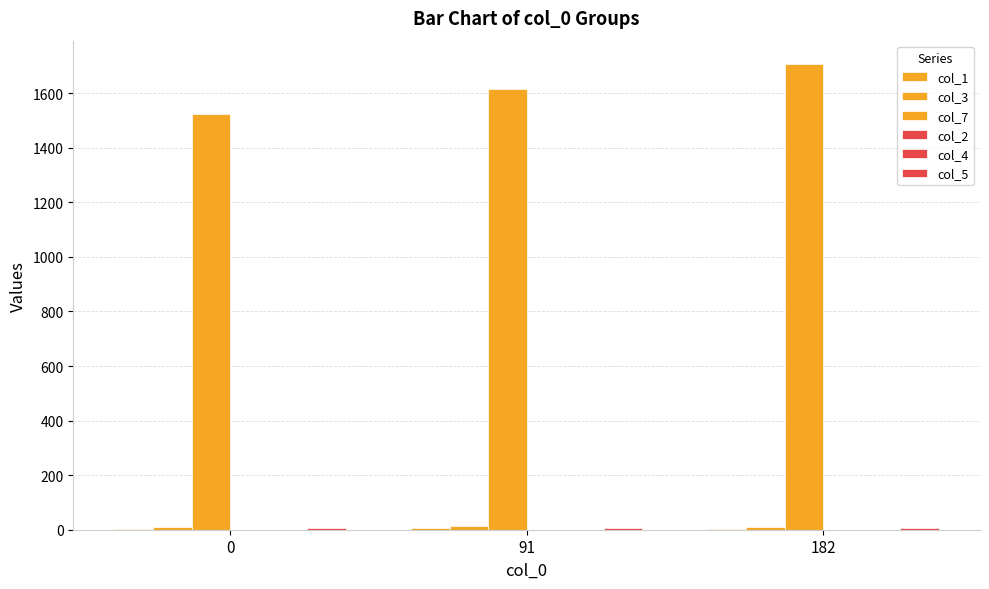

What is the difference between the col_1 values at 0 and 182?

0.3